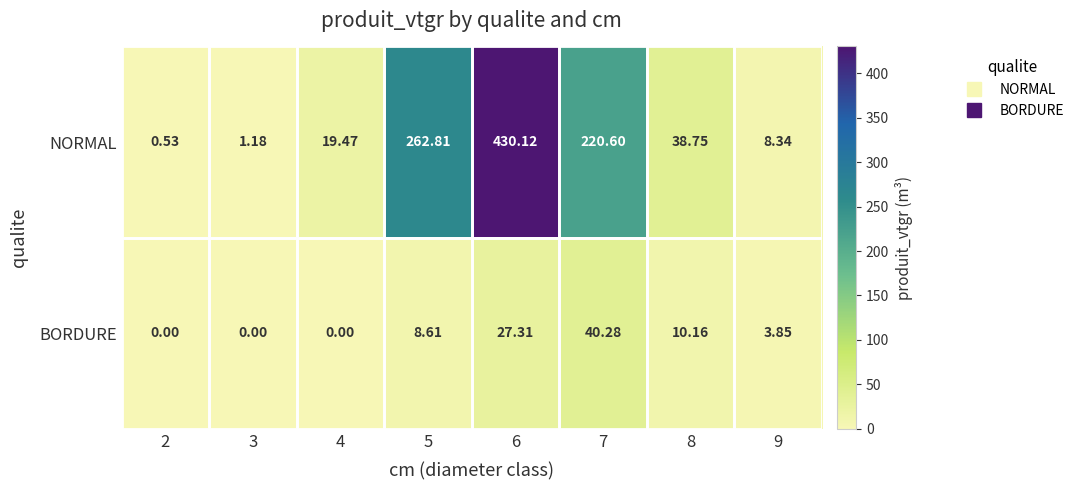

Between 4 and 7, which series saw the biggest shift?

NORMAL